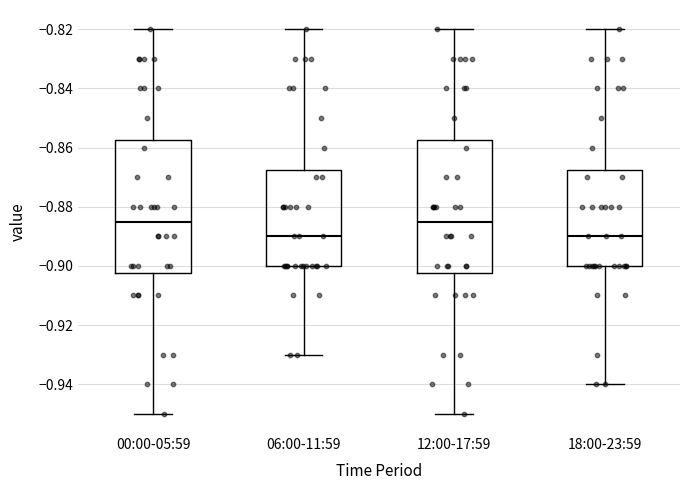

Reading left to right, transcribe this box plot: for each box, give where its median line is, the range the box spans, and where its two whiskers end, as read against the y-axis. The values are not printed on the chart, so give them approximately, as read against the axis.

00:00-05:59: median -0.884, box -0.902 to -0.858, whiskers -0.950 to -0.820
06:00-11:59: median -0.890, box -0.900 to -0.868, whiskers -0.930 to -0.820
12:00-17:59: median -0.884, box -0.902 to -0.858, whiskers -0.950 to -0.820
18:00-23:59: median -0.890, box -0.900 to -0.868, whiskers -0.940 to -0.820